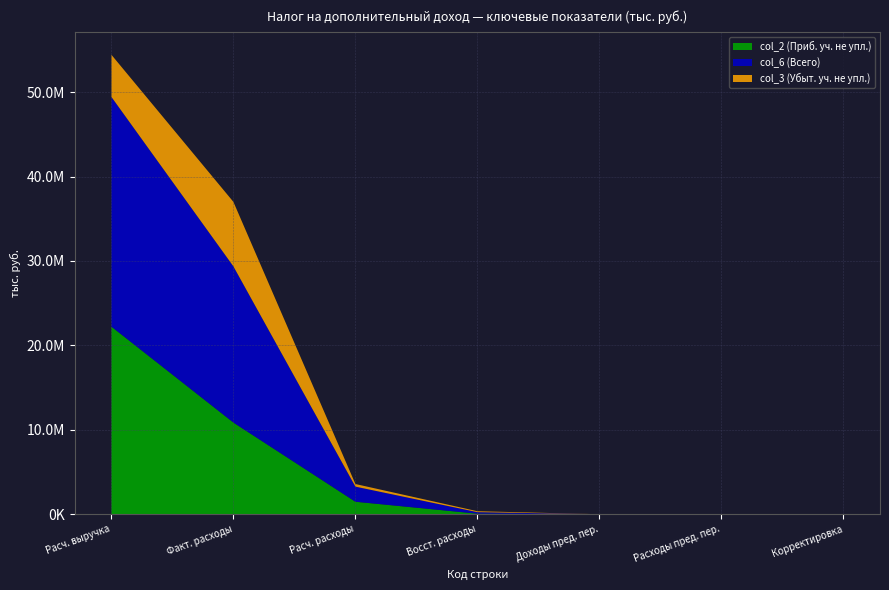

Reading right to left, extract all data points from this chart.

col_2 (Приб. уч. не упл.): 0	0	0	66657	1480329	10859157	22220360
col_6 (Всего): 0	0	0	178021	1789169	18499349	27212085
col_3 (Убыт. уч. не упл.): 0	0	0	111364	308840	7640192	4991725